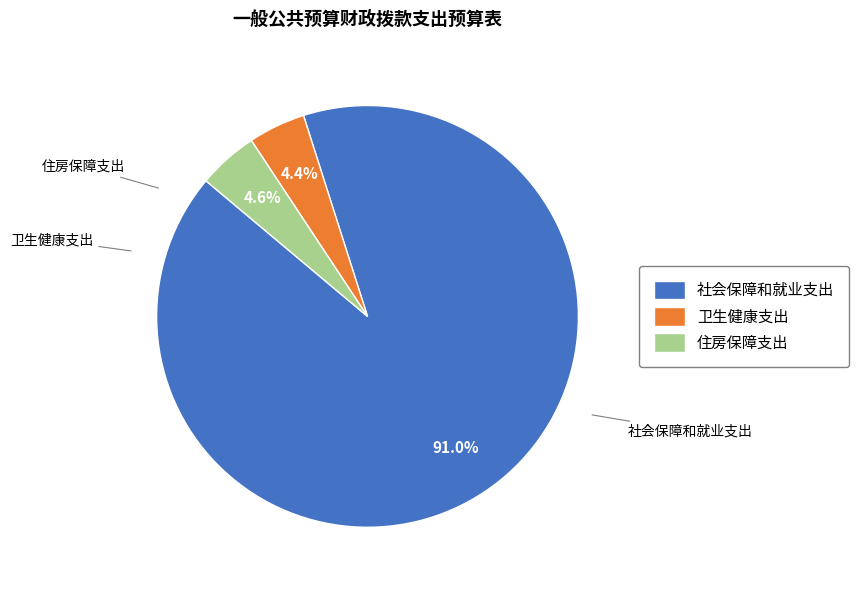

Approximately how many times larger is the value at 社会保障和就业支出 compared to 住房保障支出?

19.8